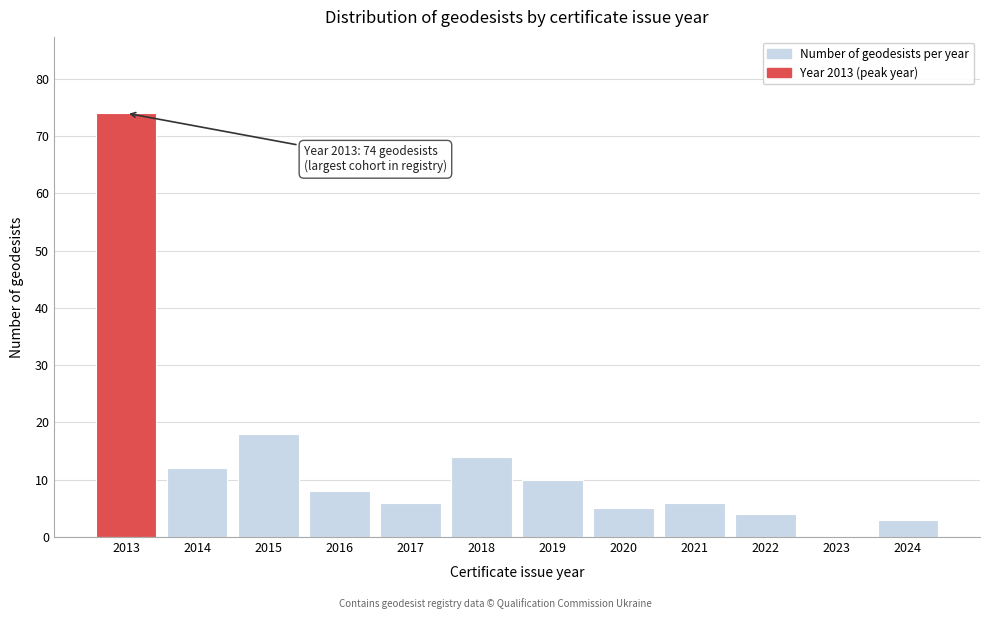

Reading left to right, list all the values displayed in this chart.

2013=74	2014=12	2015=18	2016=8	2017=6	2018=14	2019=10	2020=5	2021=6	2022=4	2023=0	2024=3